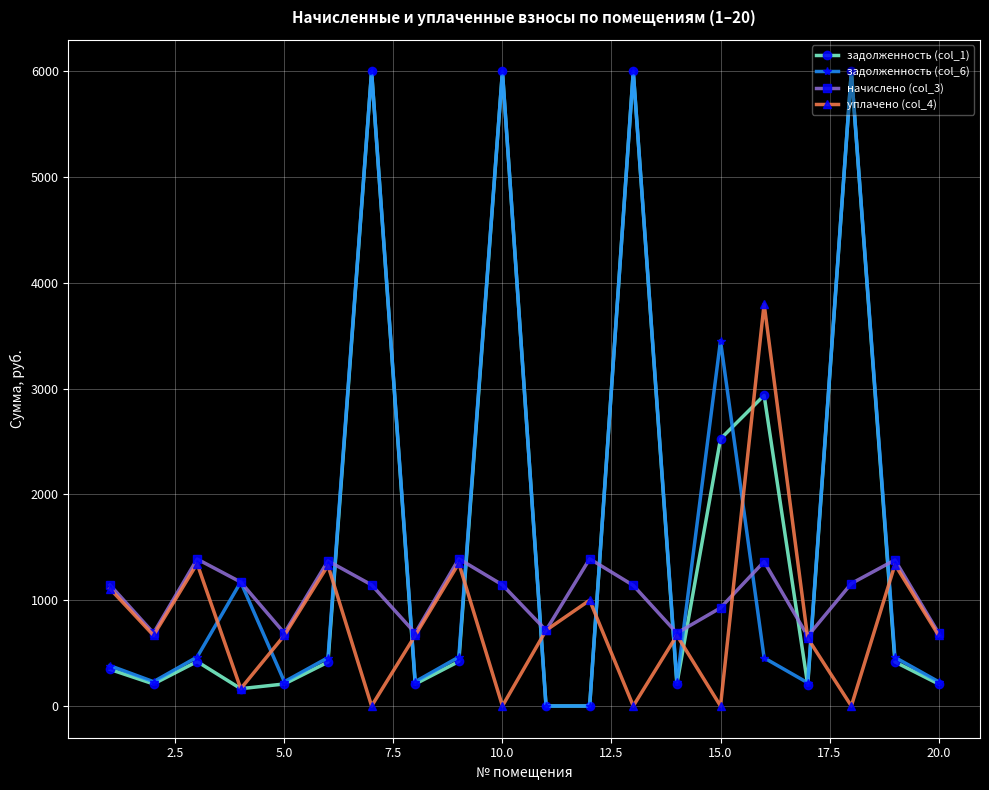

How many interior local peaks does the начислено (col_3) series have?

6